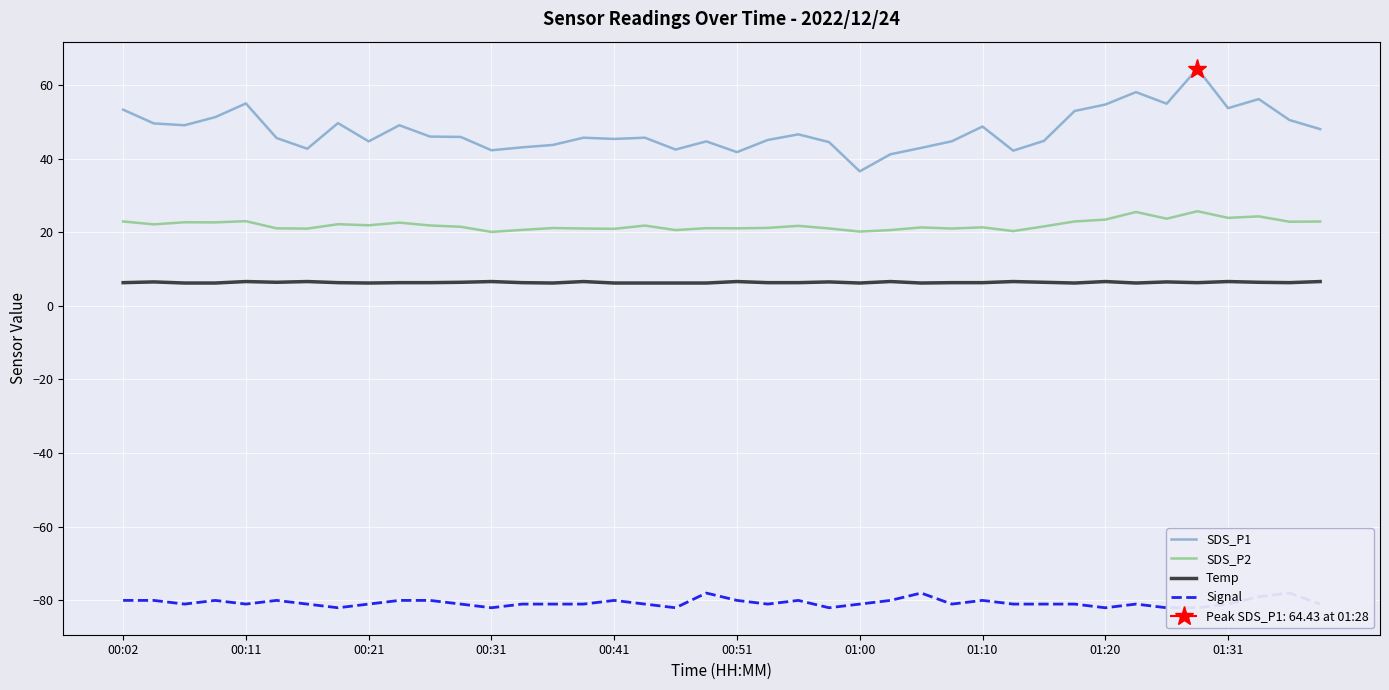

Does the chart display data point markers on the line(s)?

No